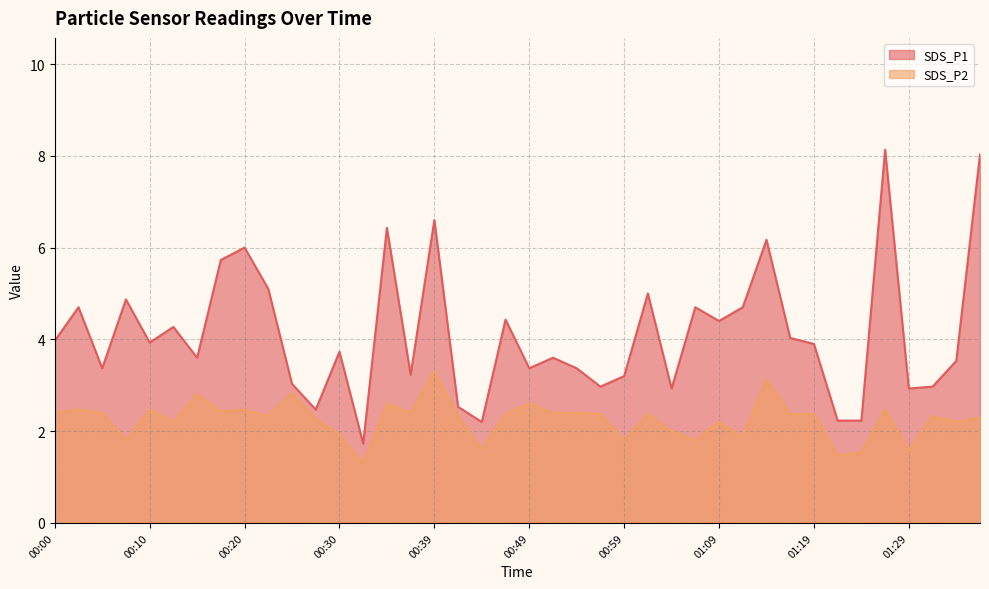

Which series changed the most between 00:12 and 00:47?

SDS_P2